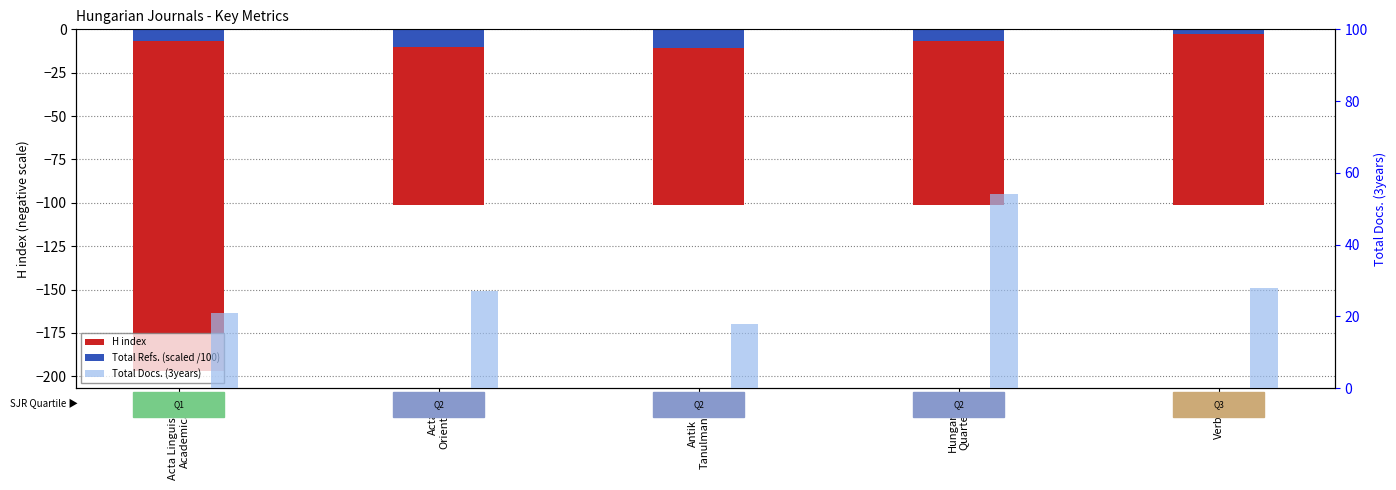

What is the approximate value at Hungarian
Quarterly?

-101